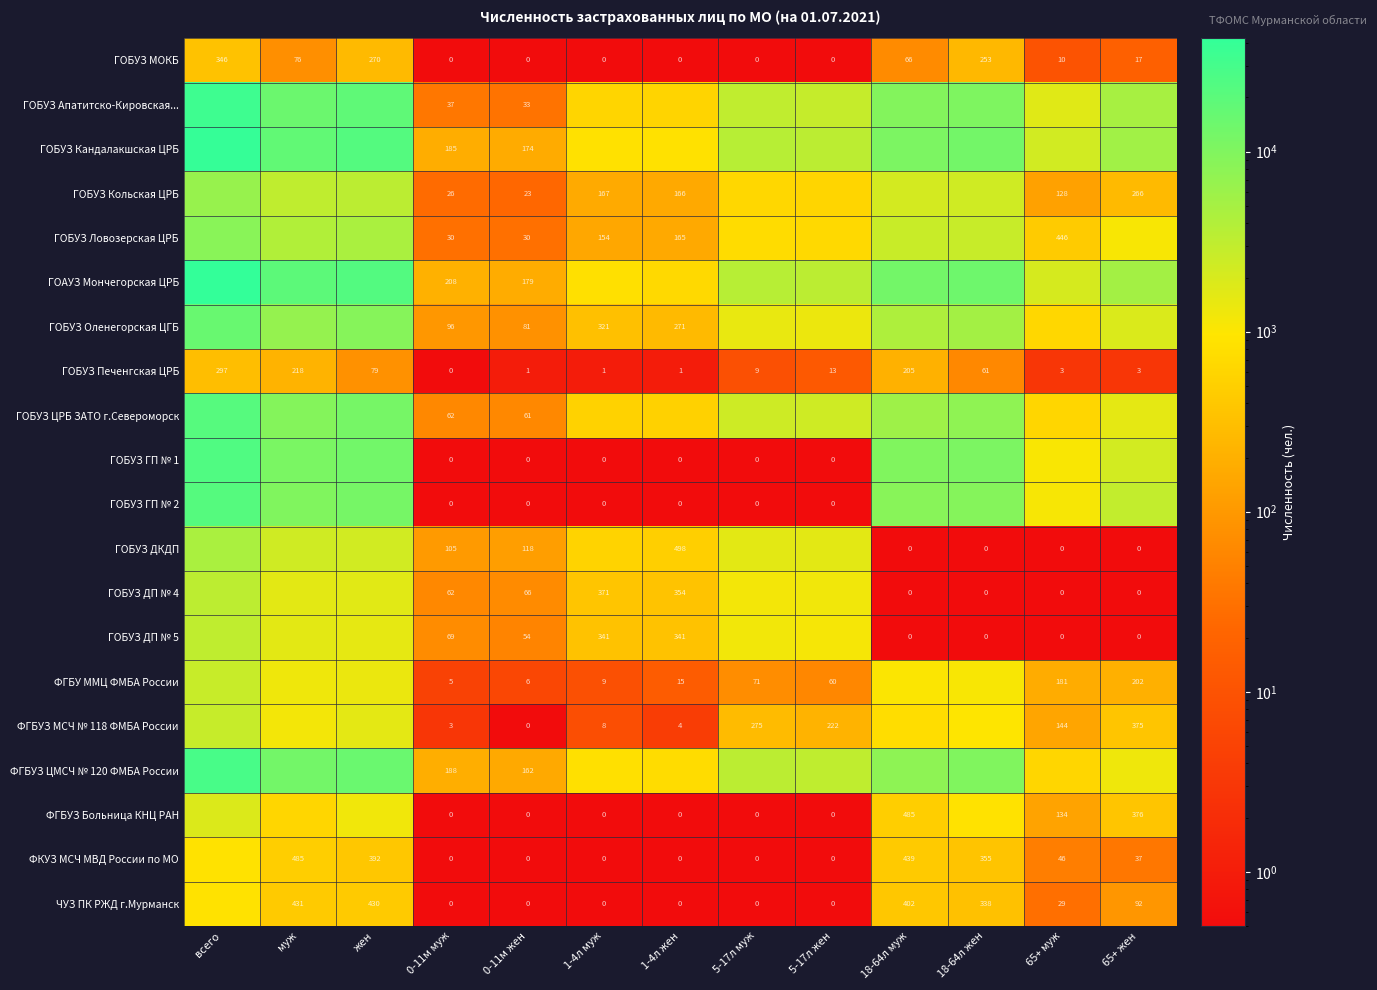

Is the value of ГОБУЗ Печенгская ЦРБ at 65+ муж greater than the value of ГОБУЗ МОКБ at 5-17л жен?

Yes